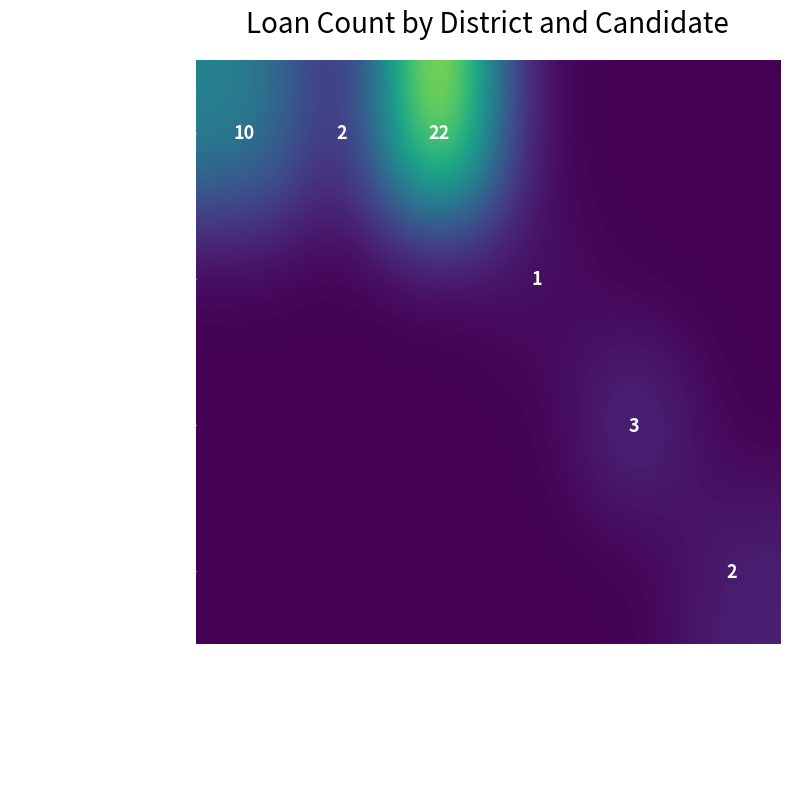

At which label is Secretary of State closest to 1?

Heidi Ganahl